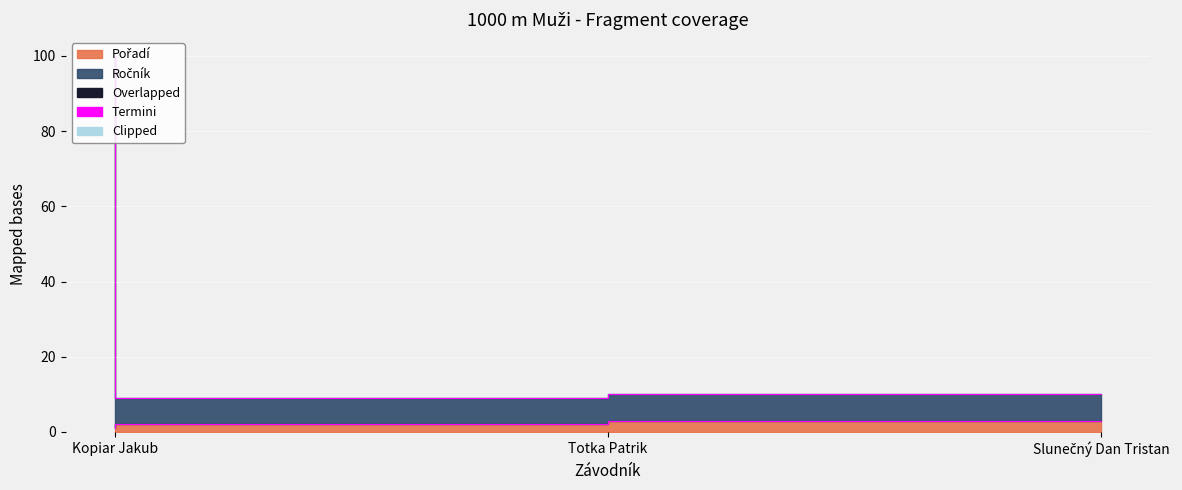

What is the minimum value for Ročník?

9